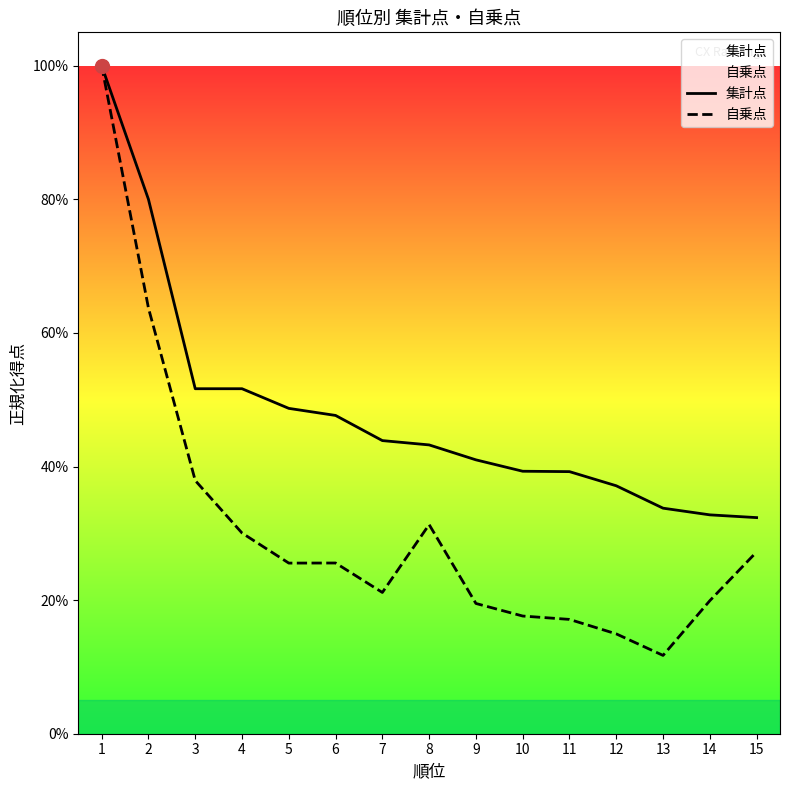

The value of 集計点 at 11 is 0.2. True or false?

False